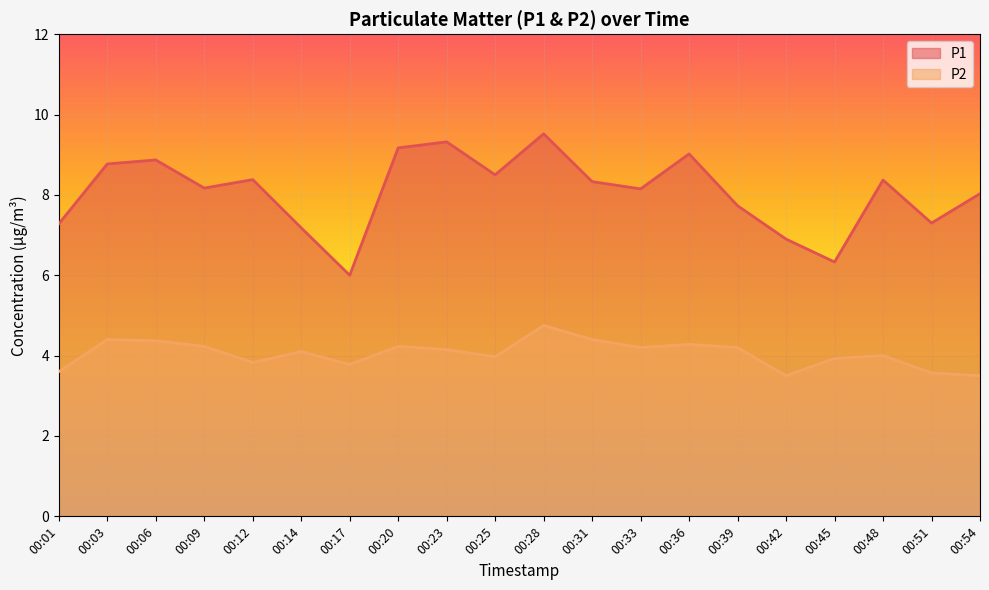

True or false: P1 and P2 intersect in this chart.

False